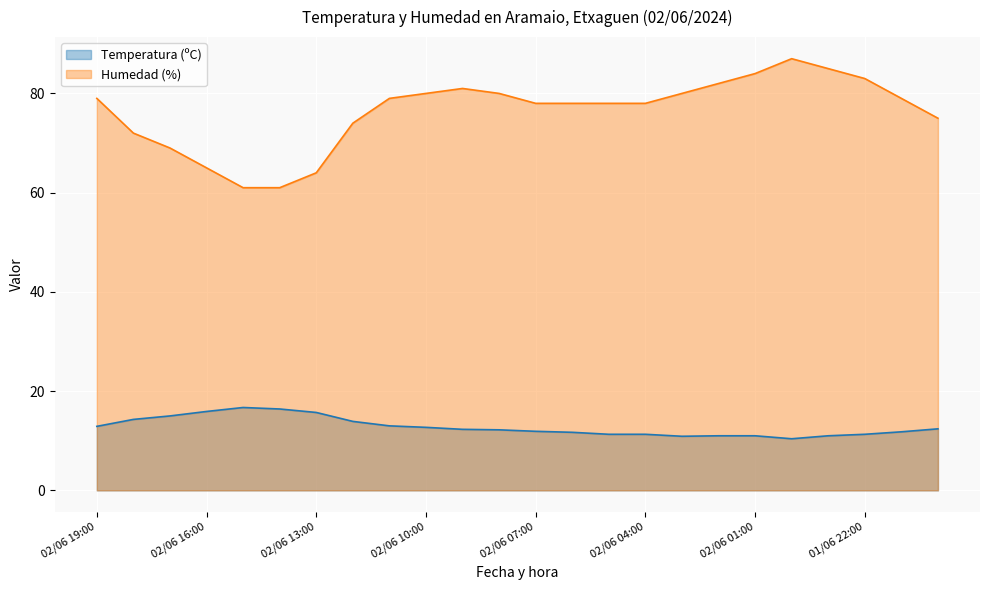

True or false: Humedad (%) has more than 0 points higher than both neighbors.

True